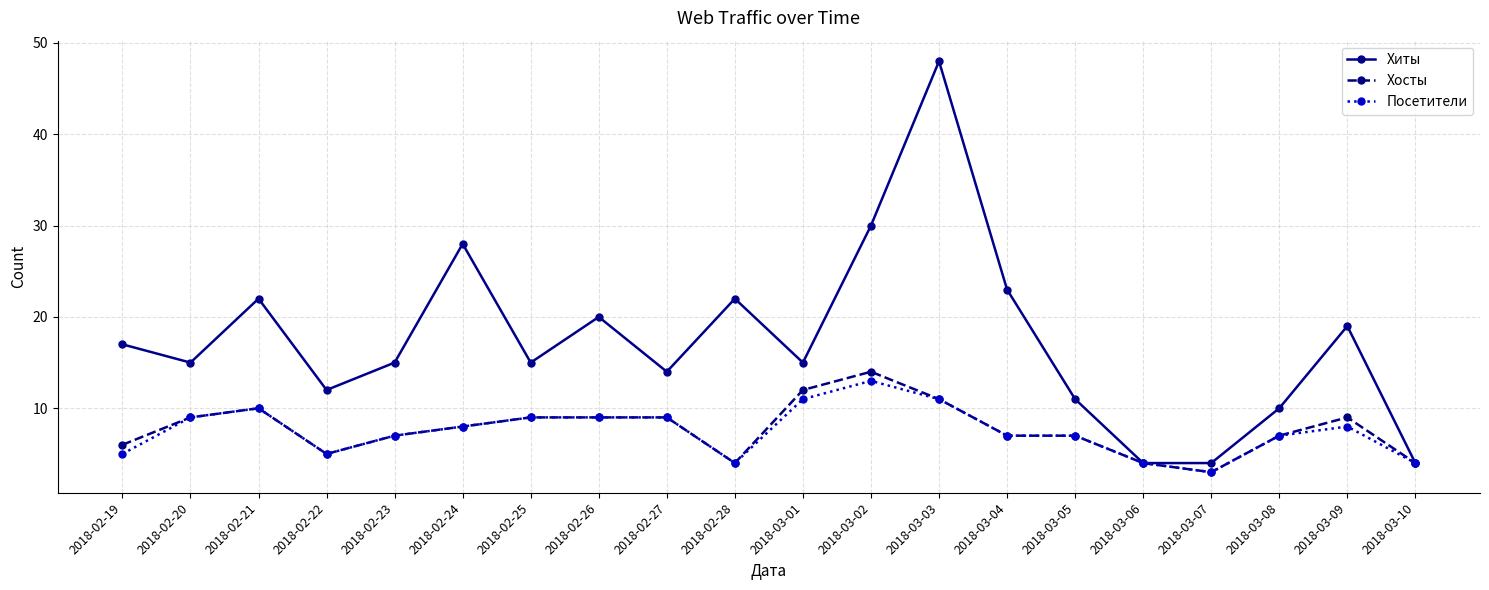

Is it true that Посетители equals 3 at 2018-03-07?

True